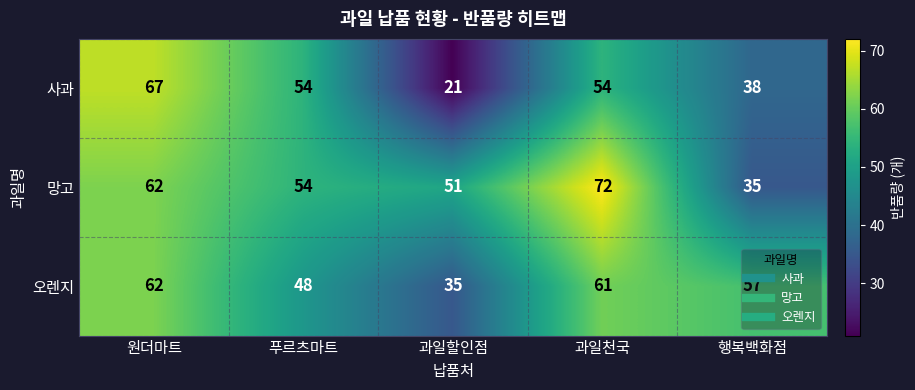

Rank the series by their maximum value, from highest to lowest.

망고, 사과, 오렌지